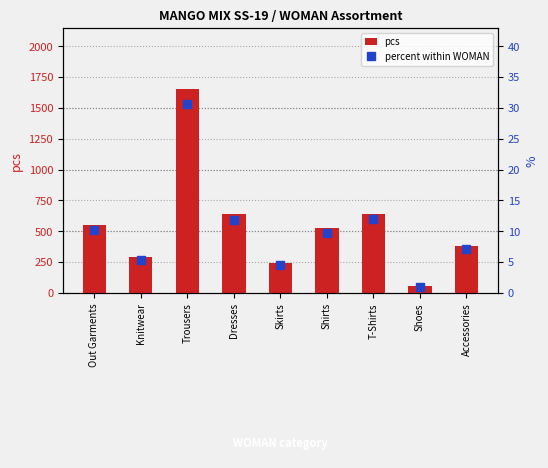

What is the greatest value displayed?

1652.0